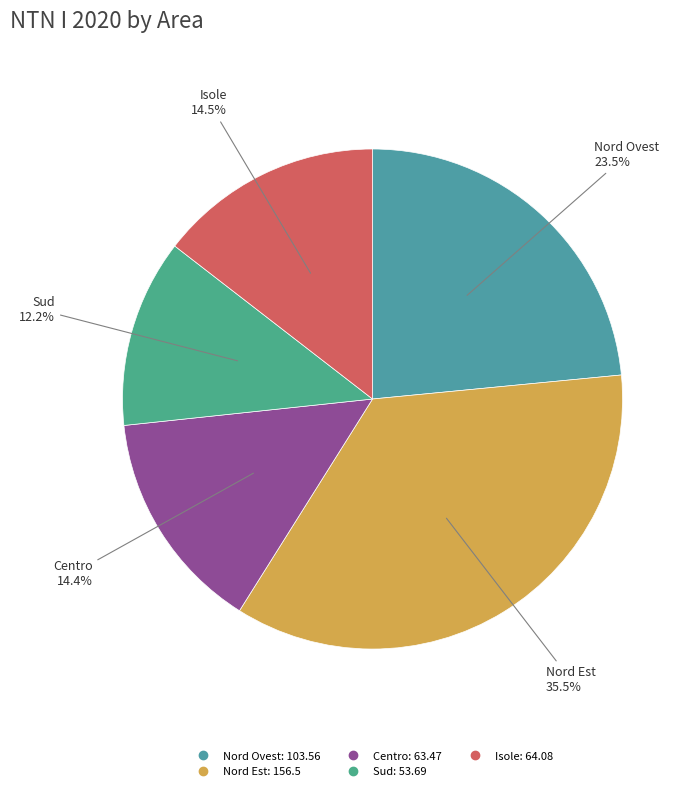

To the nearest percent, what is the difference between the Centro and Nord Ovest slice percentages?

9%